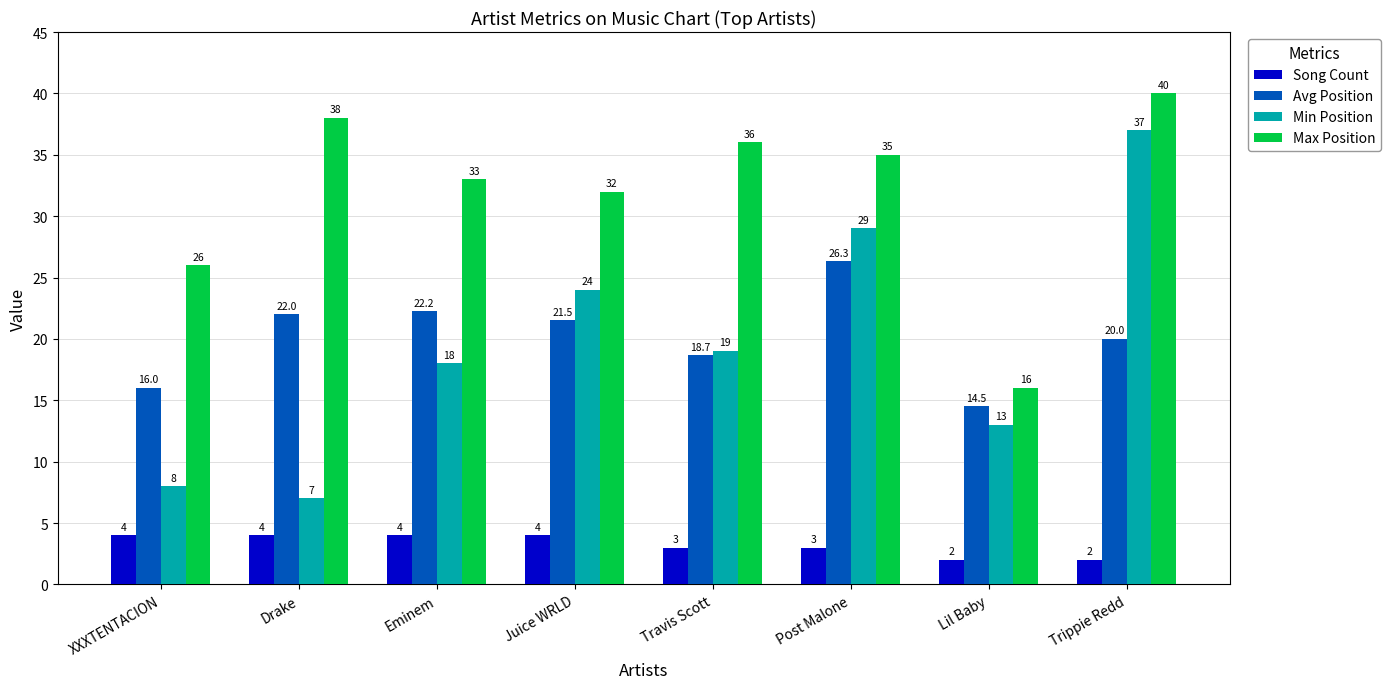

At which label does Avg Position reach its peak?

Post Malone